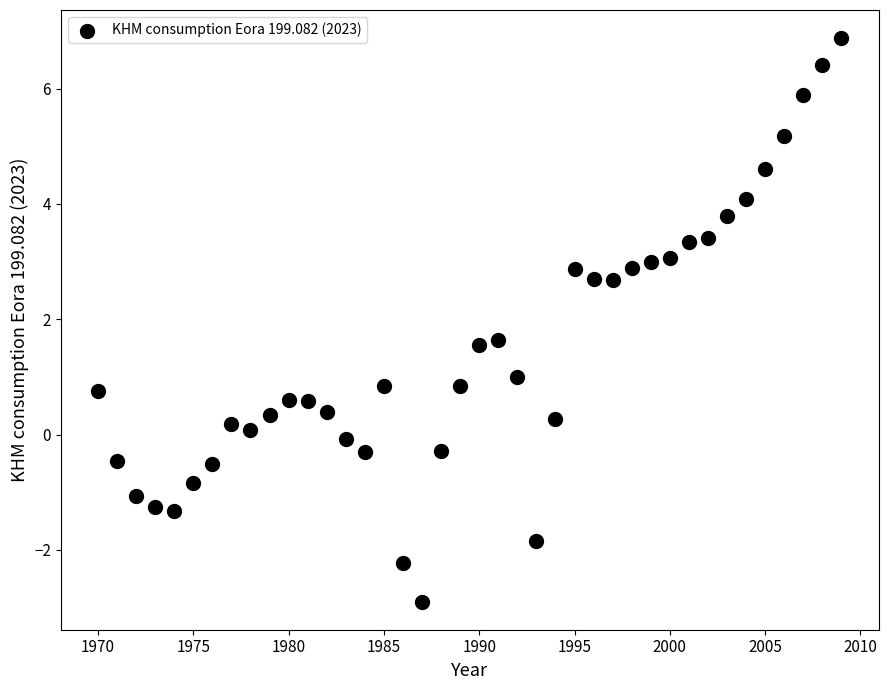

What is the range of X values (max minus min)?

39.0